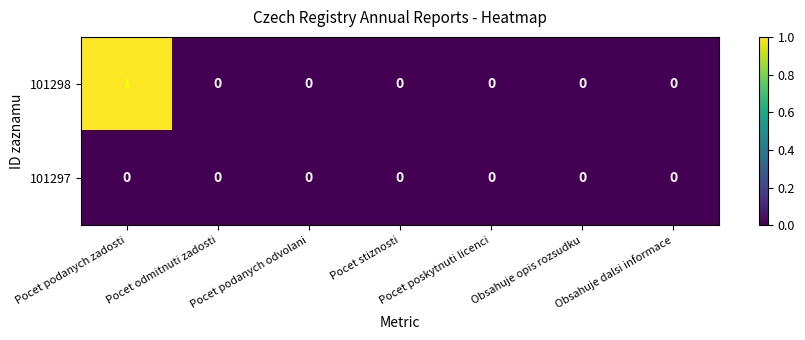

Which category has the highest value across all series?

Pocet podanych zadosti